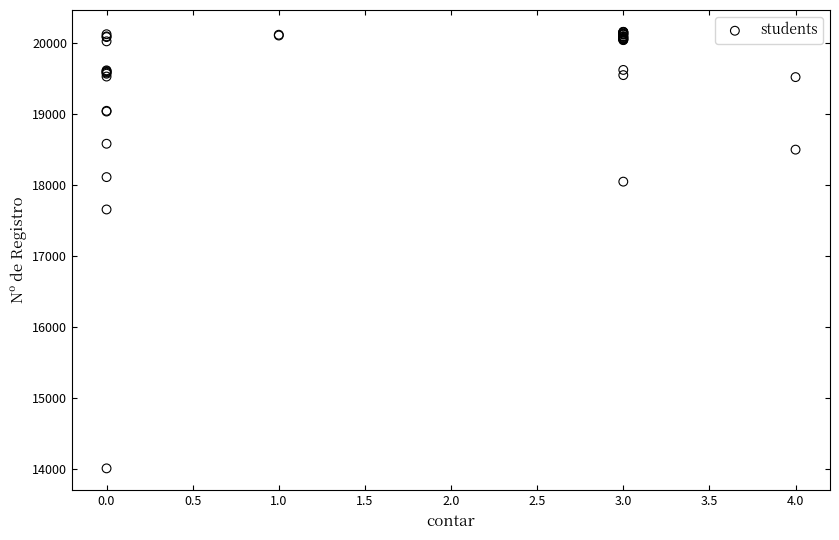

What Y value in the scatter plot is closest to 17086?

17659